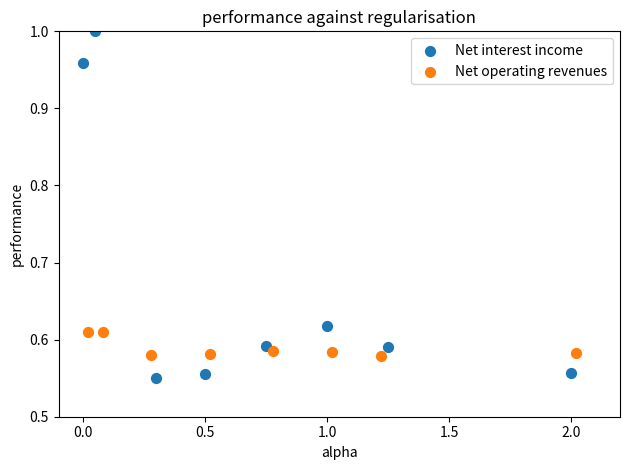

Which series reaches the minimum Y coordinate?

Net interest income